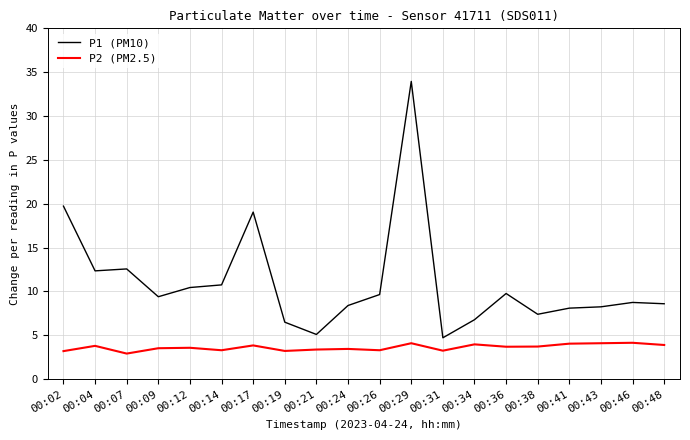

What are all the series names shown in the legend?

P1 (PM10), P2 (PM2.5)